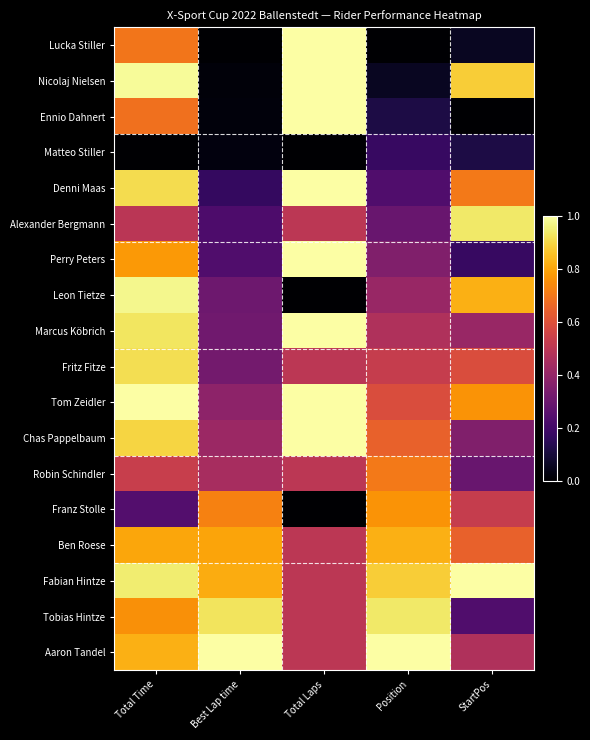

Which series changed the most between Total Time and Position?

Nicolaj Nielsen